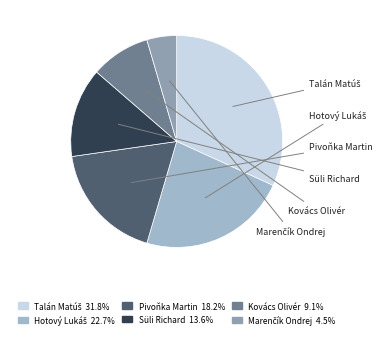

How many segments does this pie chart have?

6